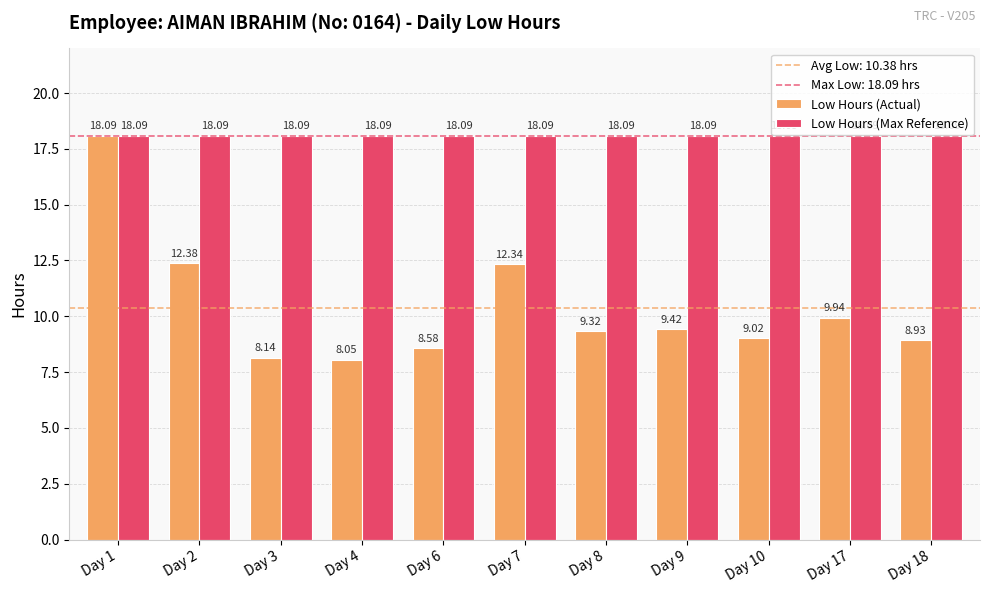

Where does the Low Hours (Actual) series first go above 9?

Day 1